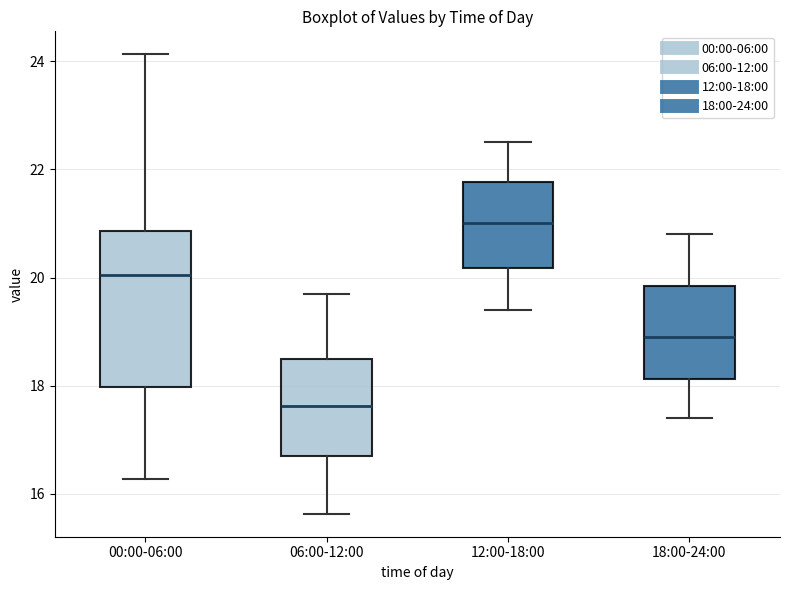

Comparing the boxes themselves (not the whiskers), which one is the tallest?

00:00-06:00